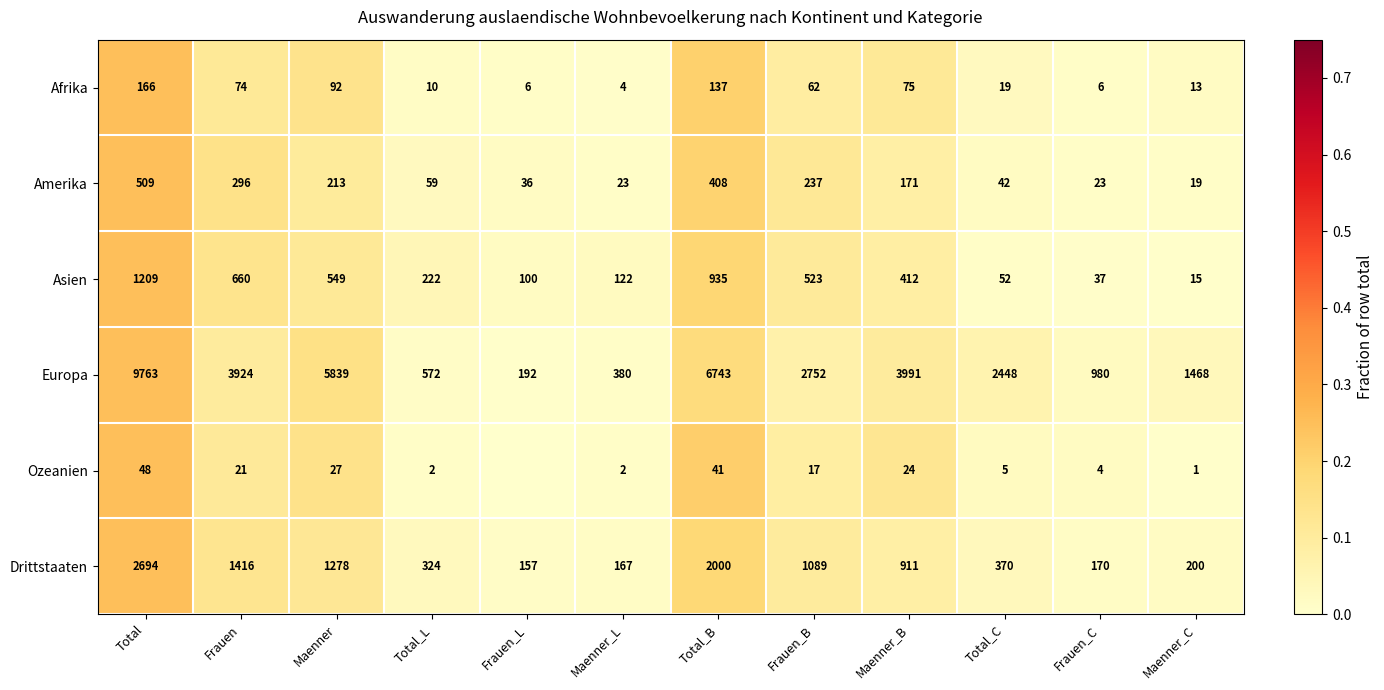

Is it true that Asien equals 122 at Maenner_L?

True